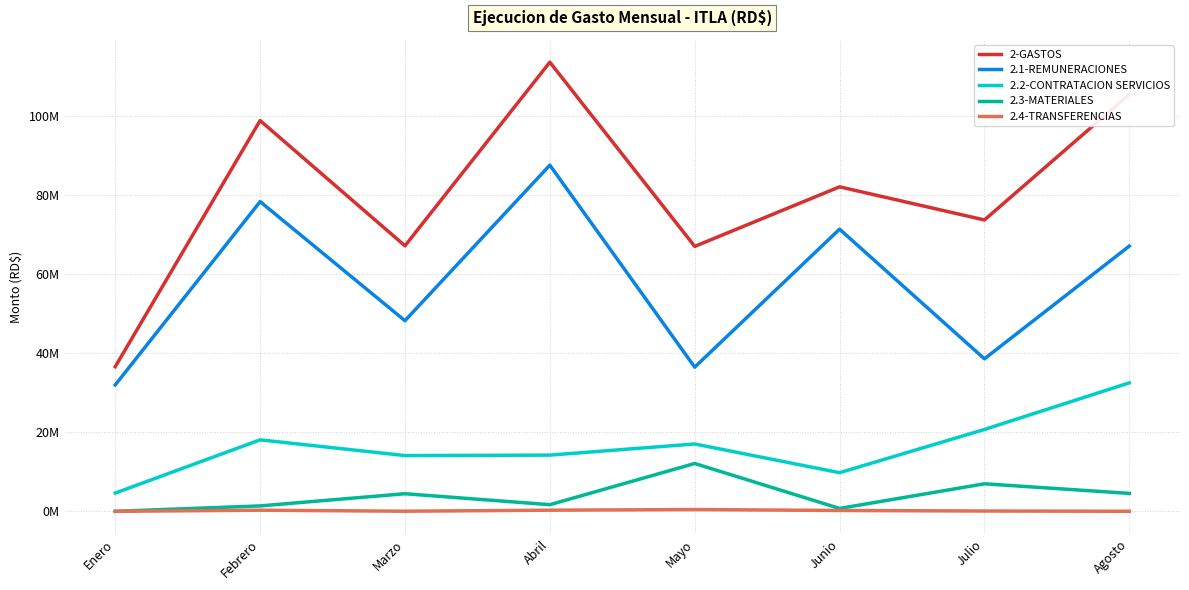

Rank the series at Agosto from highest to lowest value.

2-GASTOS, 2.1-REMUNERACIONES, 2.2-CONTRATACION SERVICIOS, 2.3-MATERIALES, 2.4-TRANSFERENCIAS